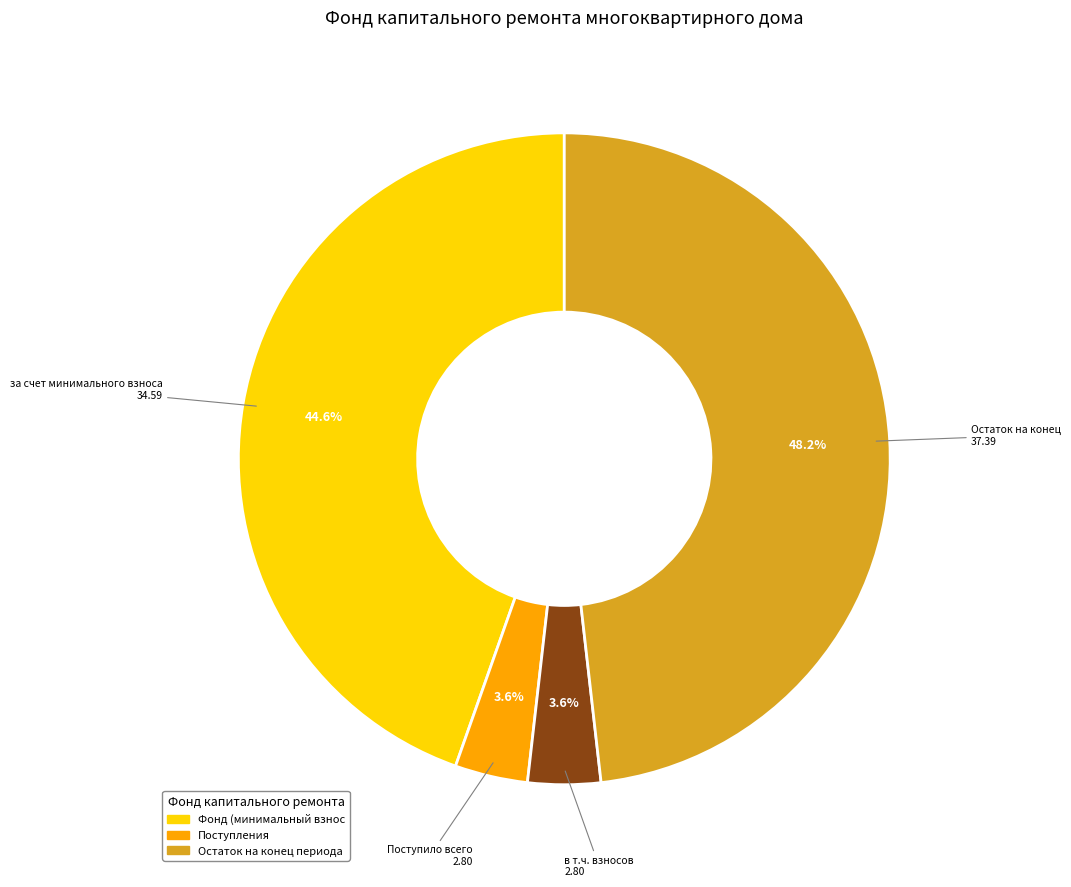

To the nearest percent, what is the average slice percentage?

25%